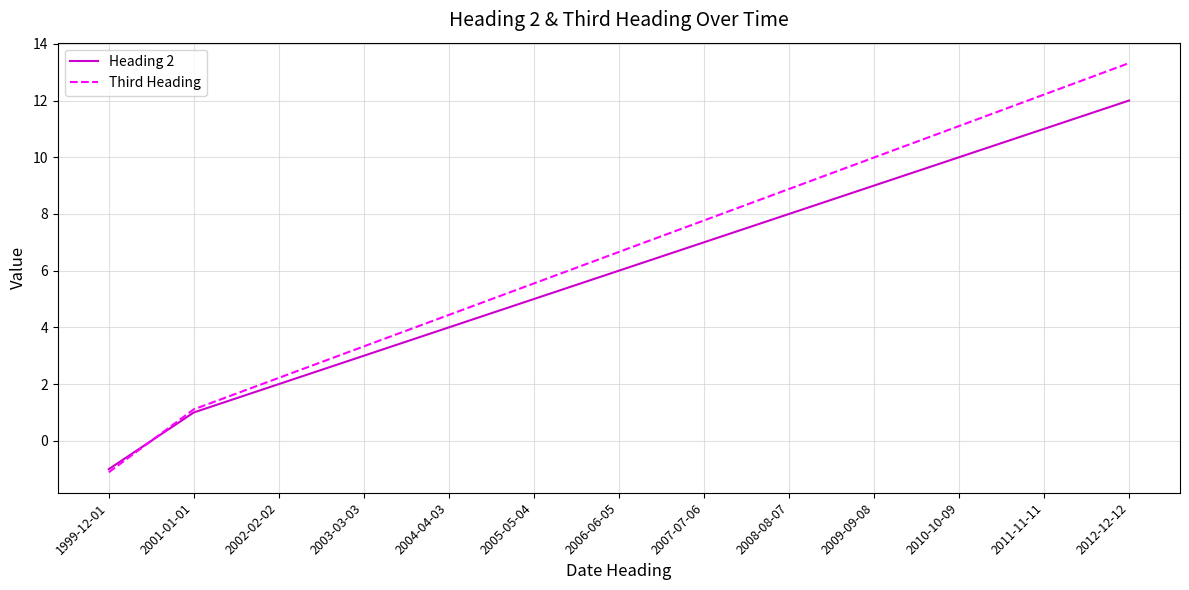

Which series has the largest range (max minus min)?

Third Heading